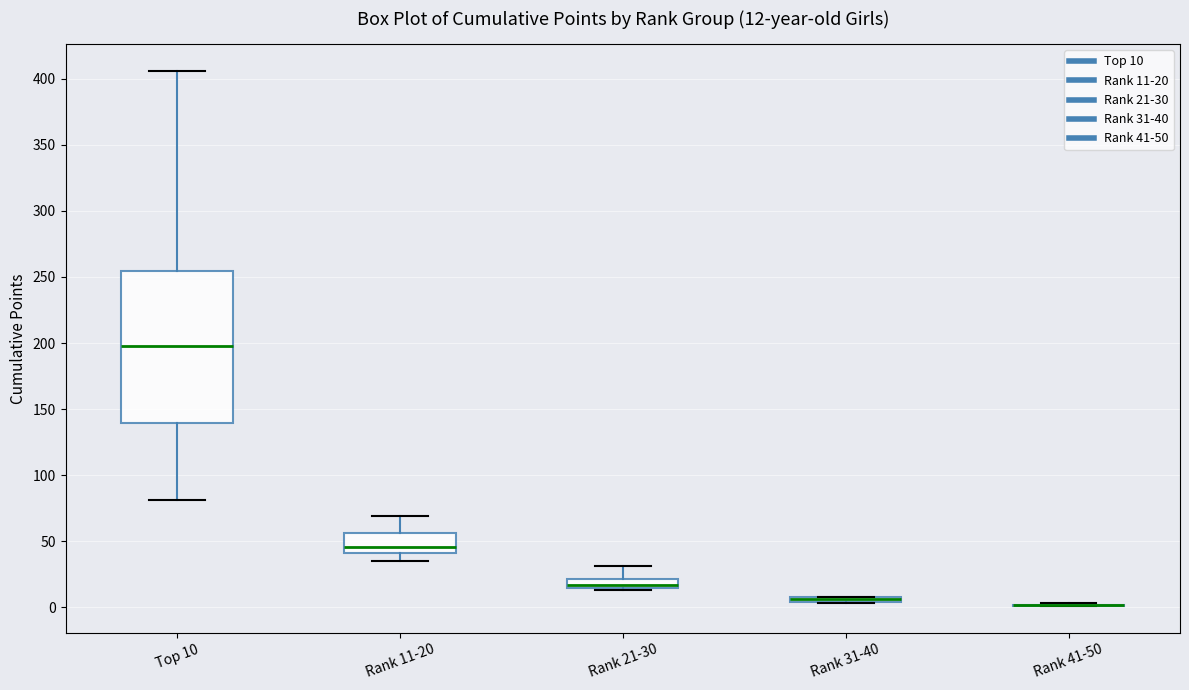

Comparing the boxes themselves (not the whiskers), which one is the tallest?

Top 10